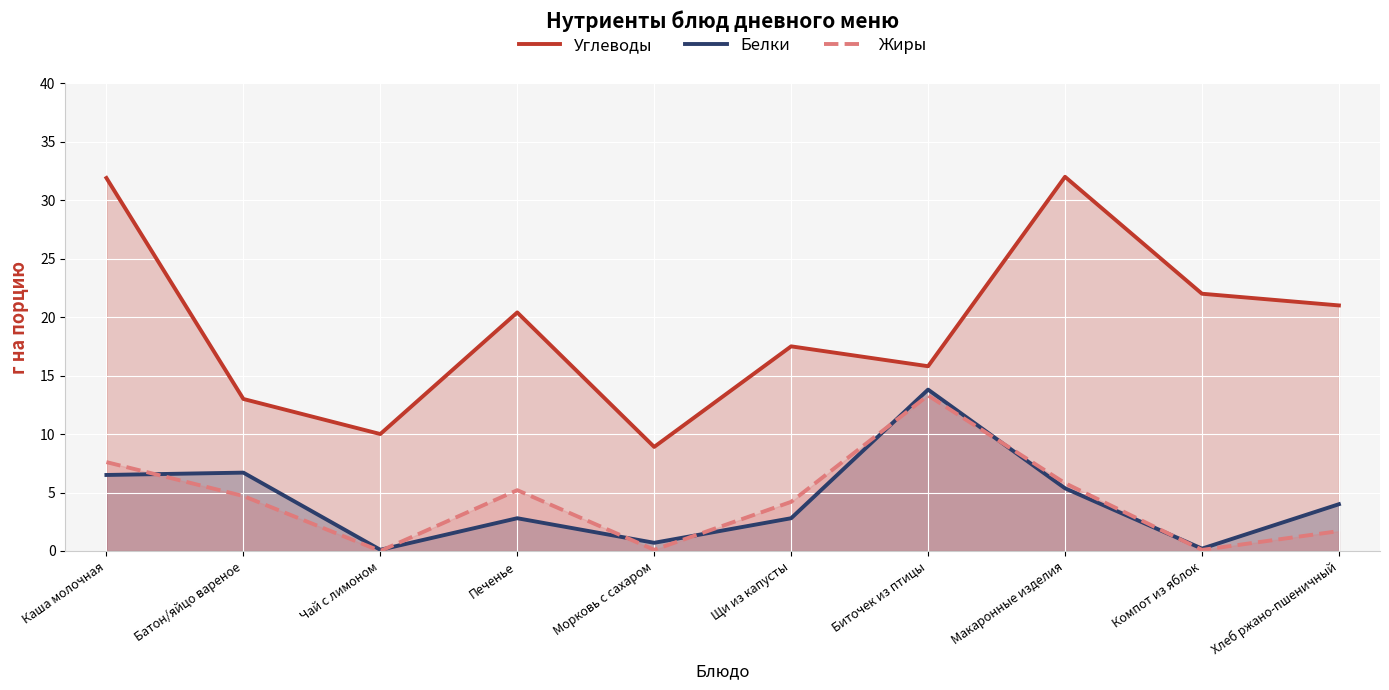

What is the lowest value of the Белки series?

0.1